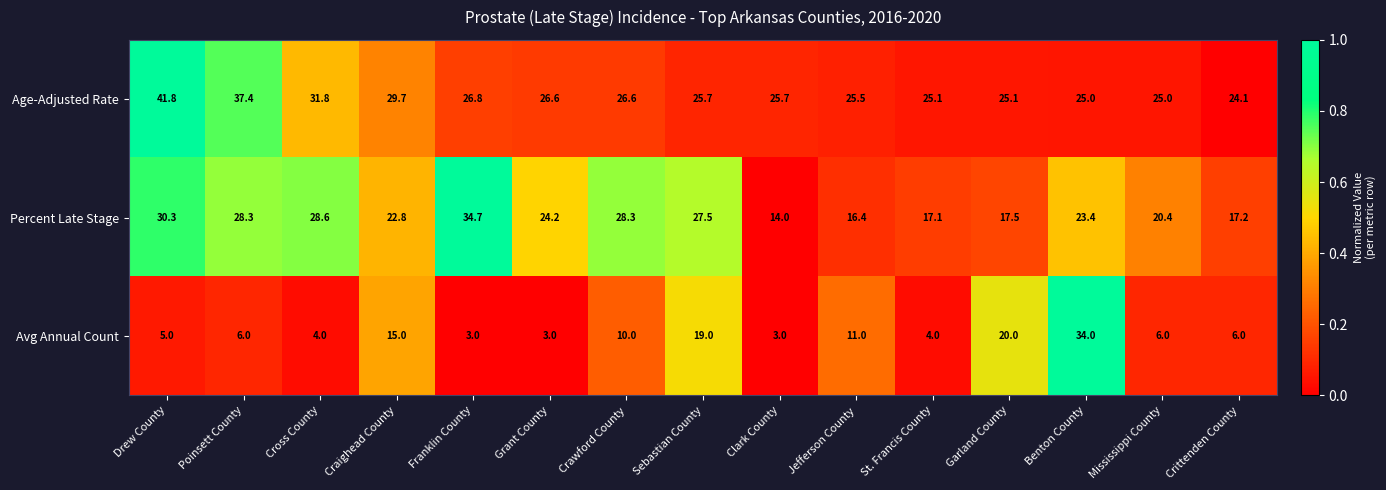

The value of Percent Late Stage at Clark County is 25.1. True or false?

False